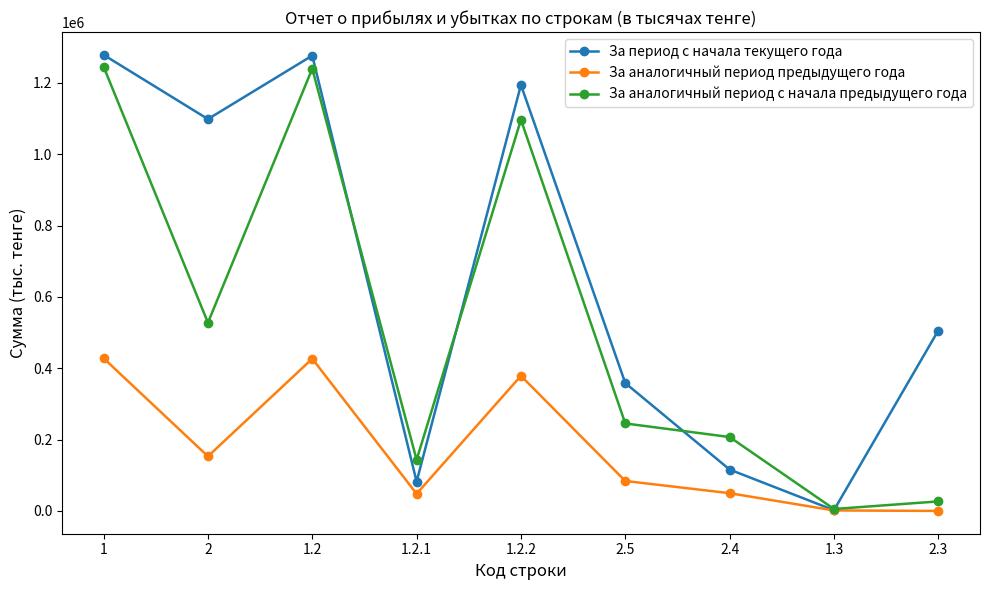

Which series ends up on top after the final intersection of За период с начала текущего года and За аналогичный период с начала предыдущего года?

За период с начала текущего года